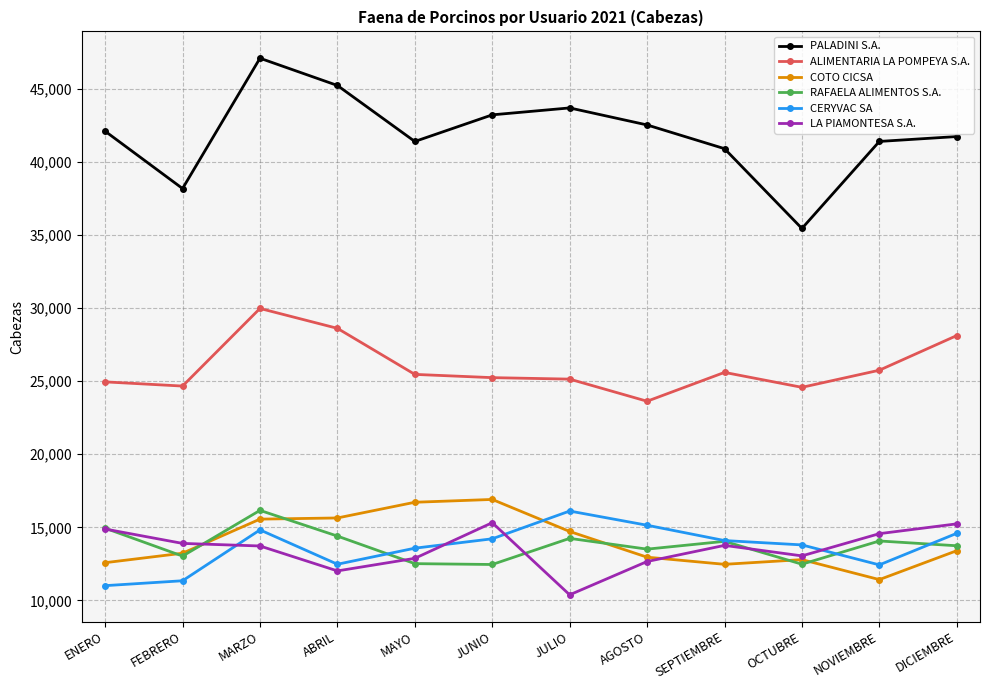

Is this an area chart (filled region under the line)?

No